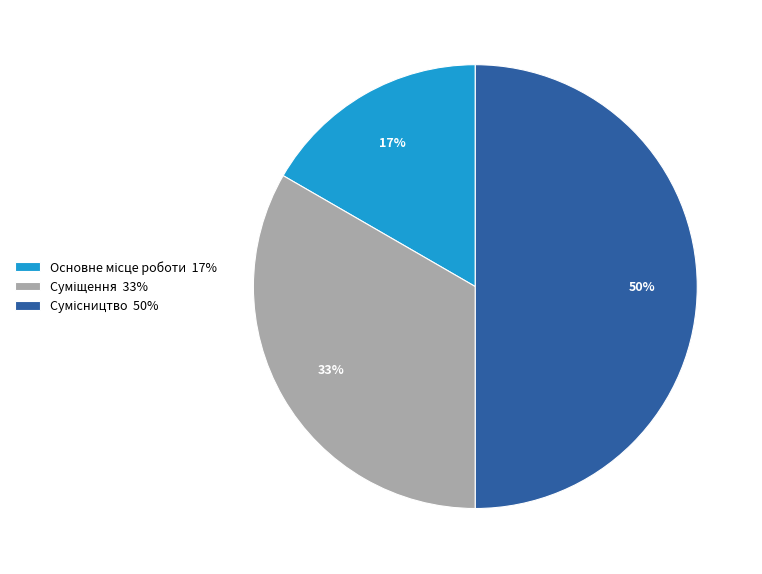

Count the number of slices in the pie.

3